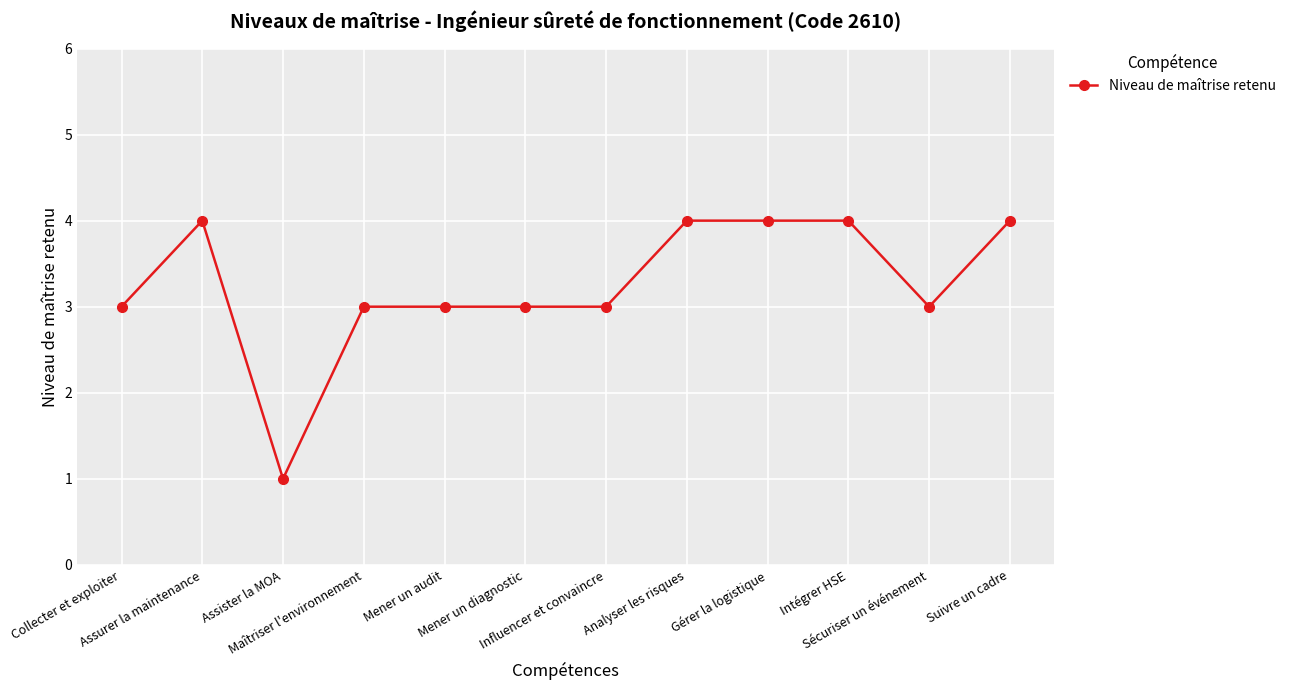

What is the ratio of the value at Sécuriser un événement to the value at Collecter et exploiter?

1.0